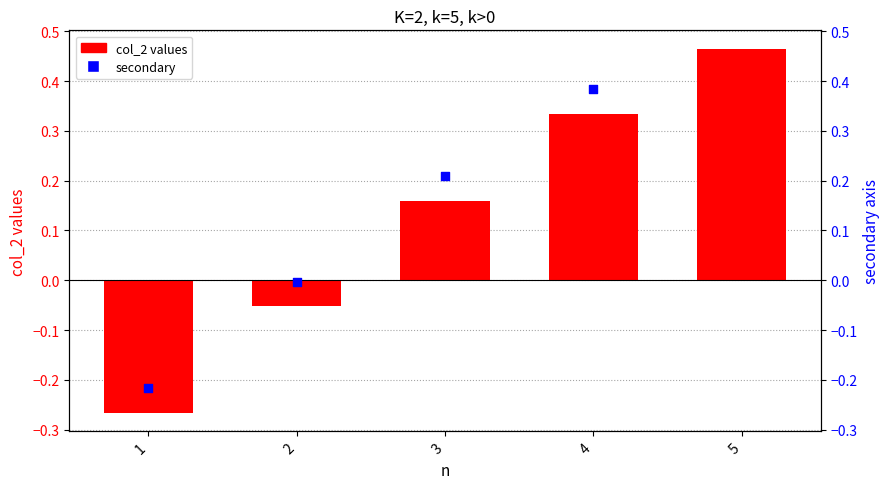

At how many categories does at least one series exceed 0?

3